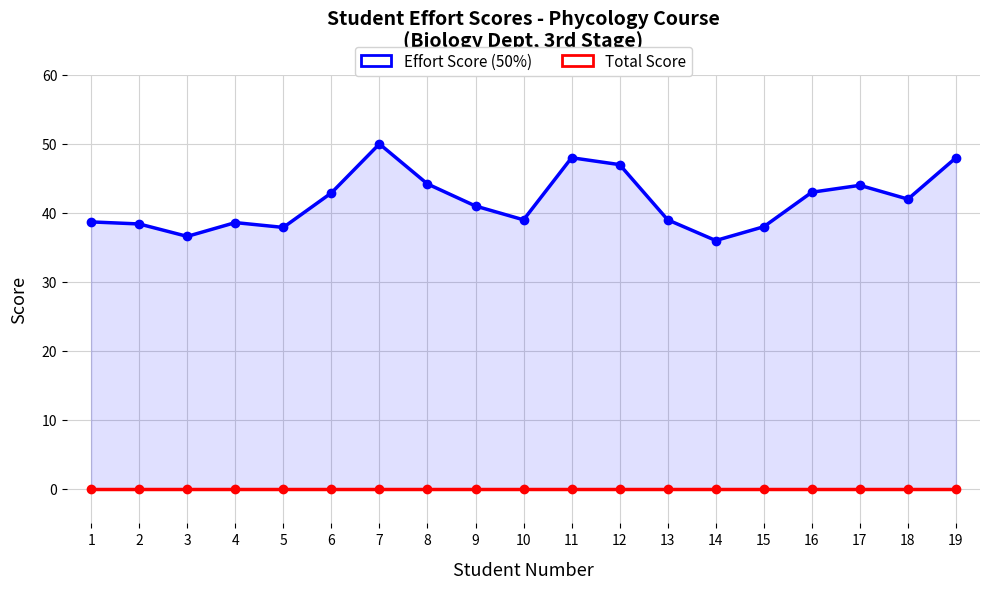

Reading left to right, list all the values displayed in this chart.

Effort Score (50%): 38.7	38.4	36.6	38.6	37.9	42.9	50.0	44.2	41.0	39.0	48.0	47.0	39.0	36.0	38.0	43.0	44.0	42.0	48.0
Total Score: 0.0	0.0	0.0	0.0	0.0	0.0	0.0	0.0	0.0	0.0	0.0	0.0	0.0	0.0	0.0	0.0	0.0	0.0	0.0